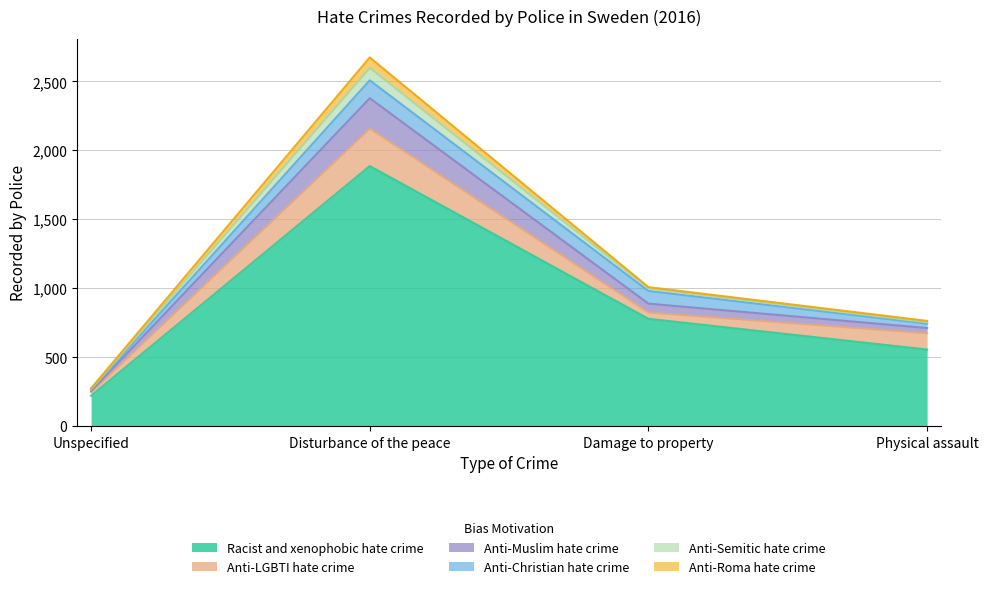

The Racist and xenophobic hate crime series shows 3263 at Disturbance of the peace. True or false?

False